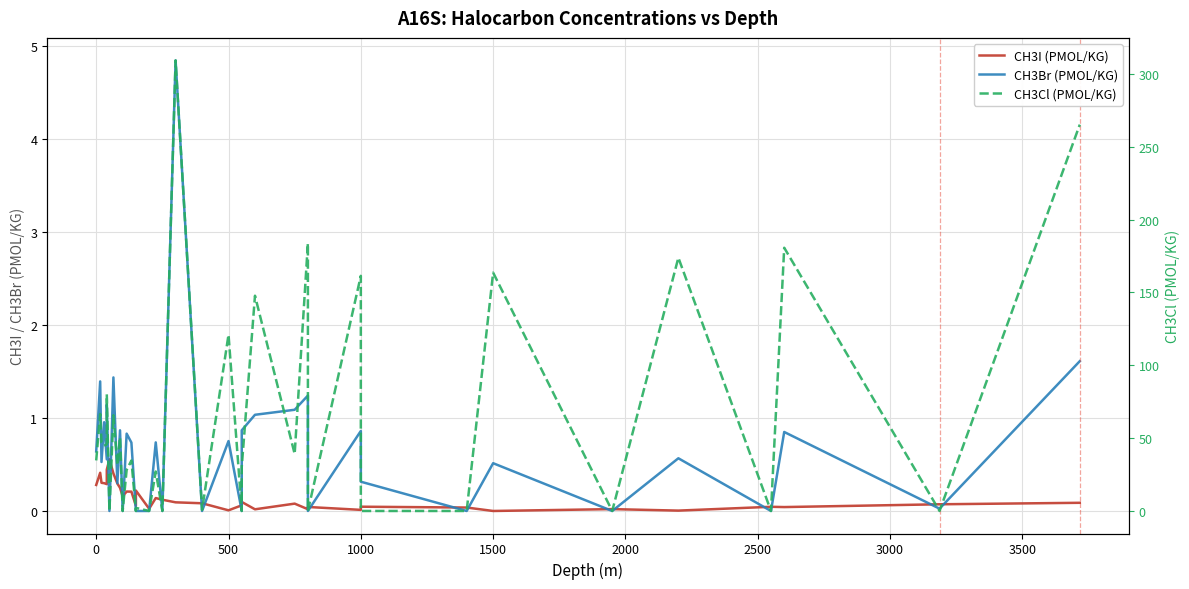

What are all the series names shown in the legend?

CH3I (PMOL/KG), CH3Br (PMOL/KG), CH3Cl (PMOL/KG)